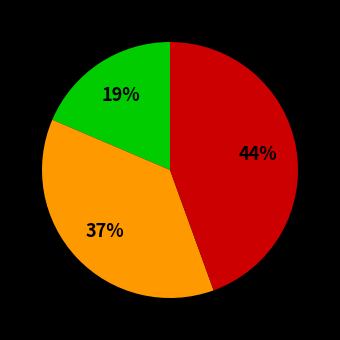

Does any single category account for the majority?

No